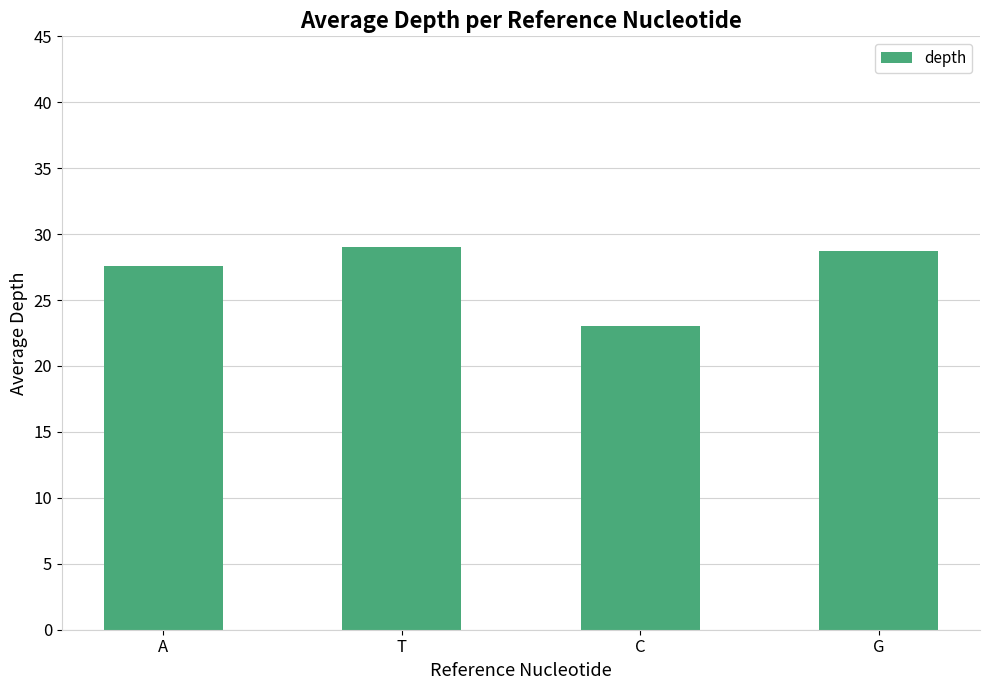

Which label corresponds to the smallest value in the chart?

C